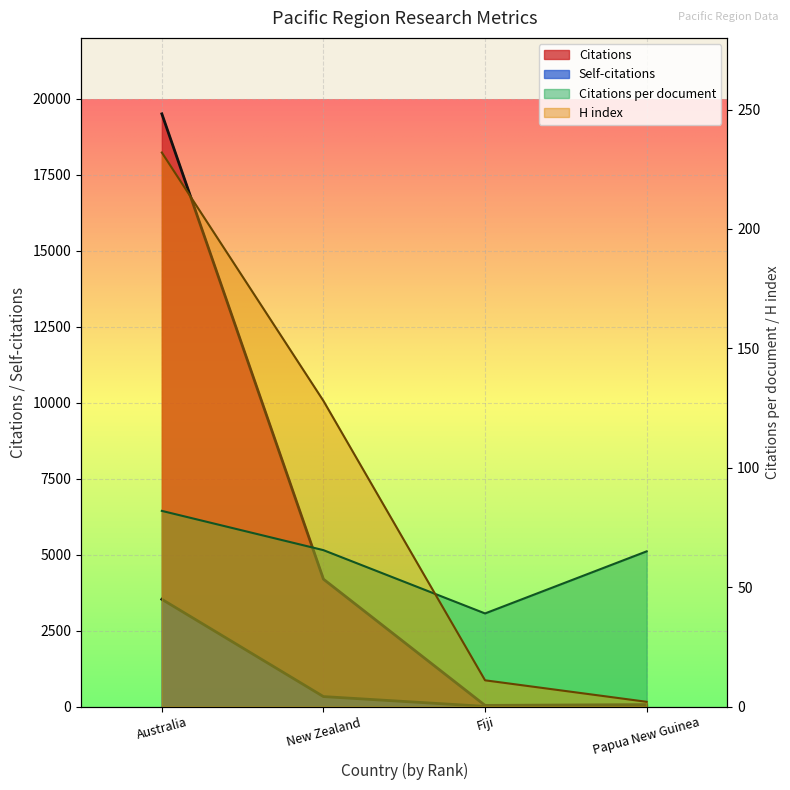

What is the minimum value for Citations?

39.0